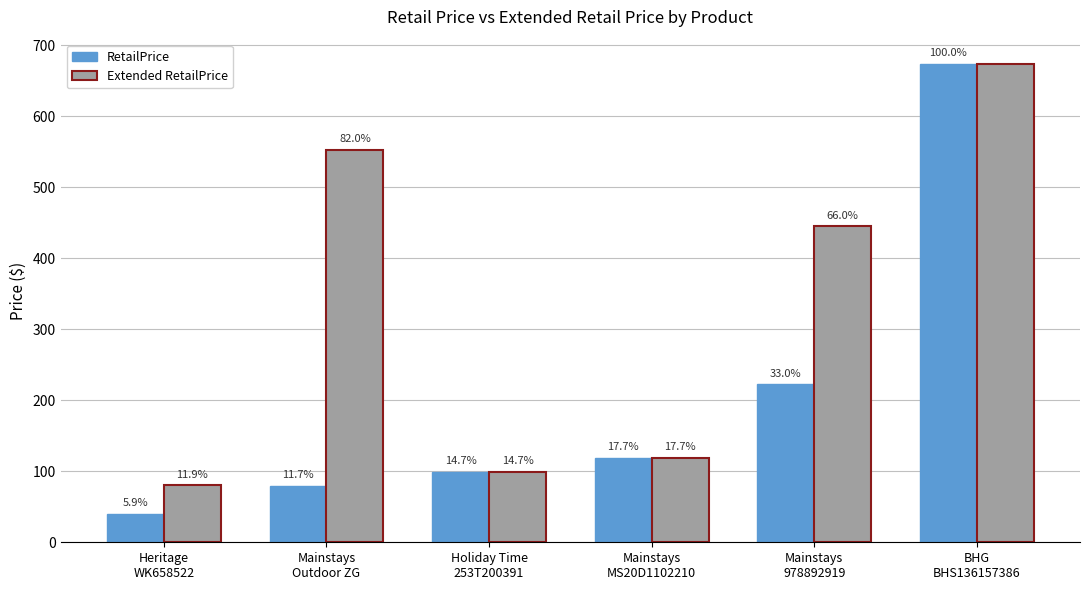

How many groups of bars are there?

6